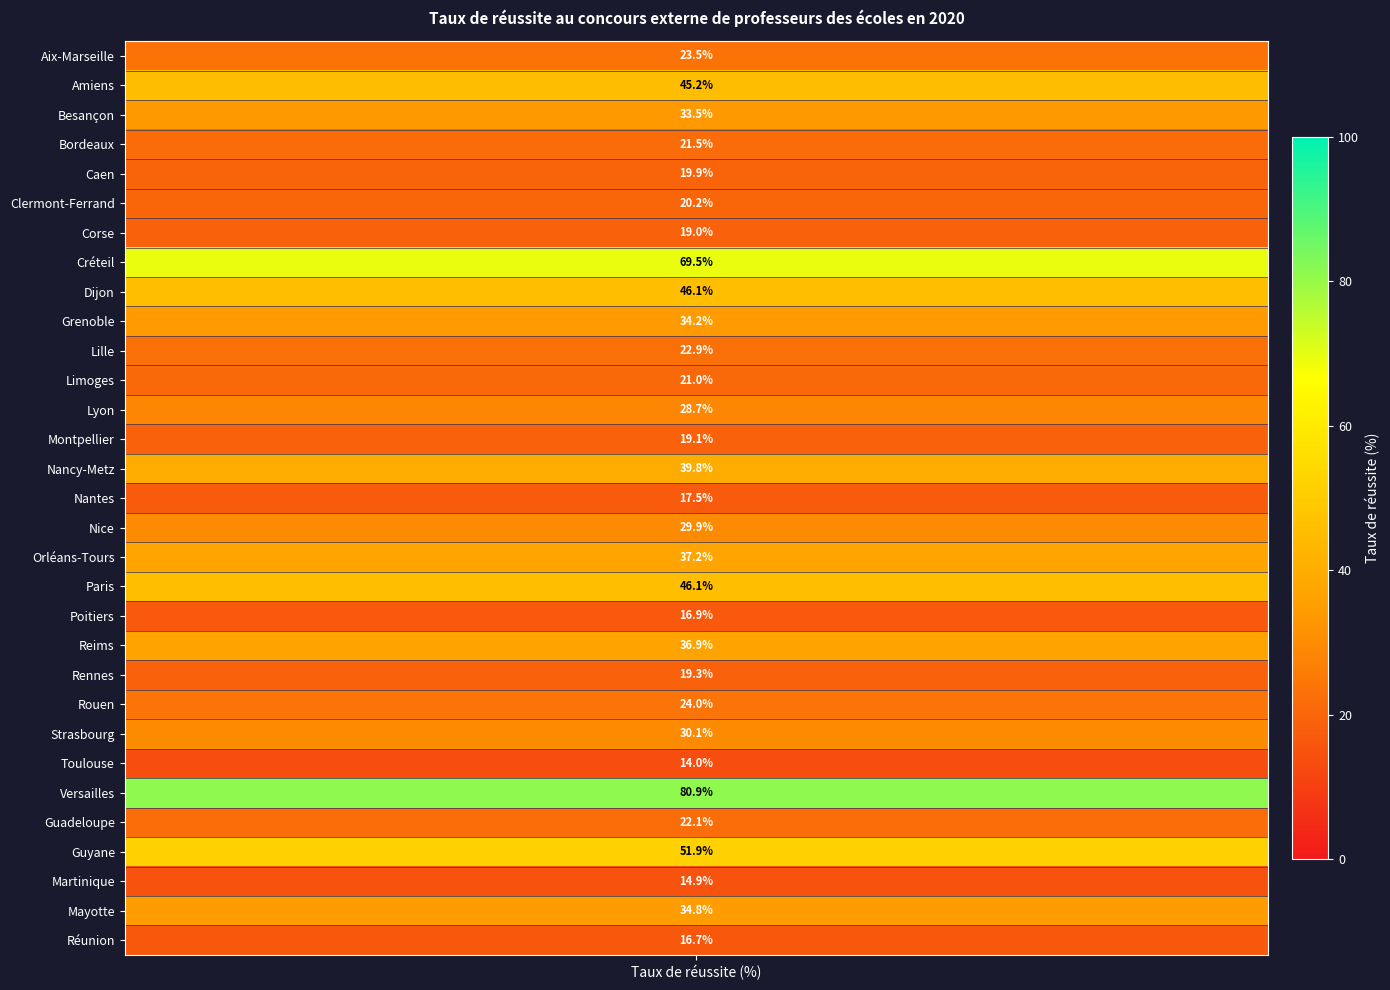

What is the difference between the second highest and second lowest values?

54.5